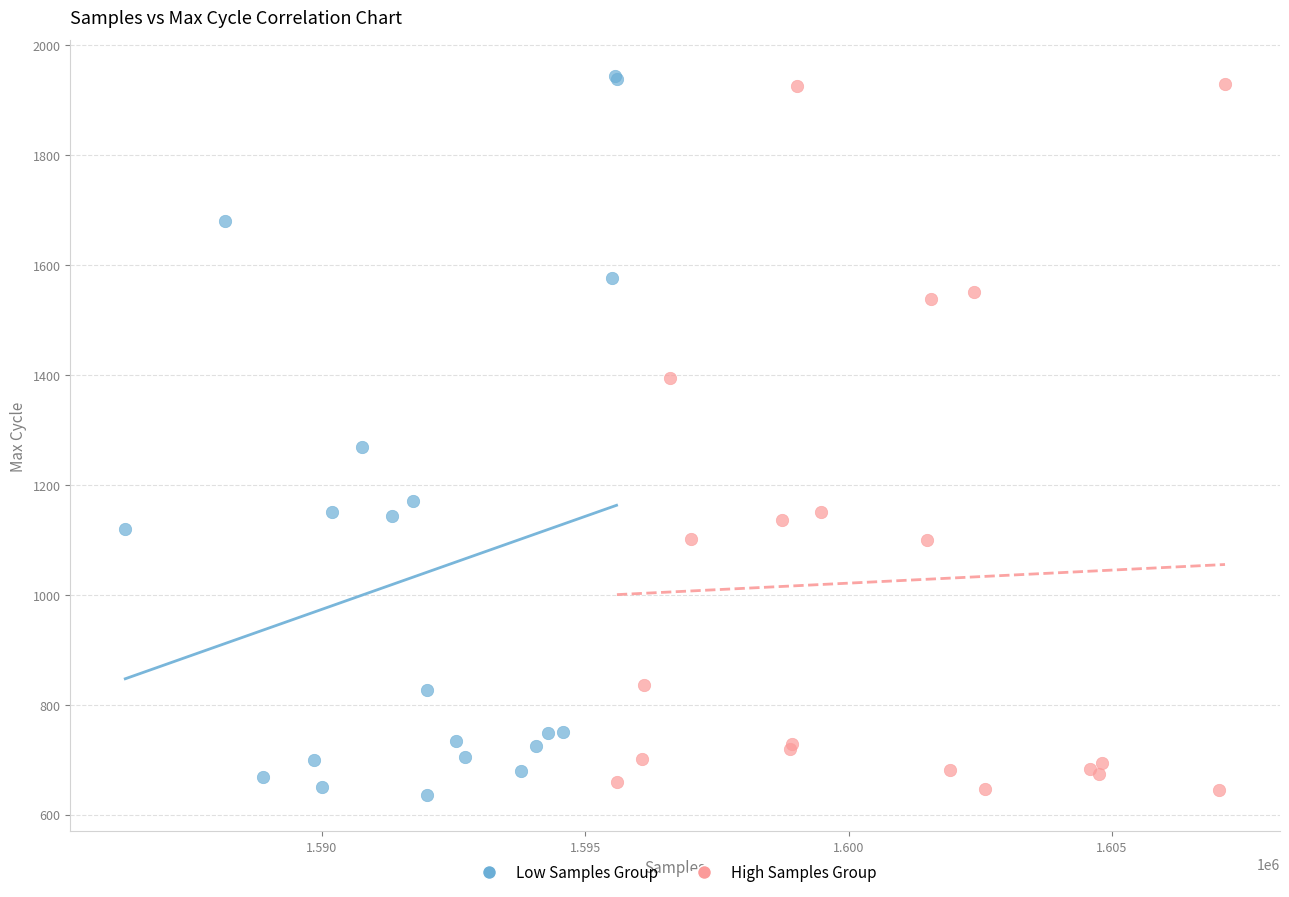

Which series contains the highest Y value?

Low Samples Group